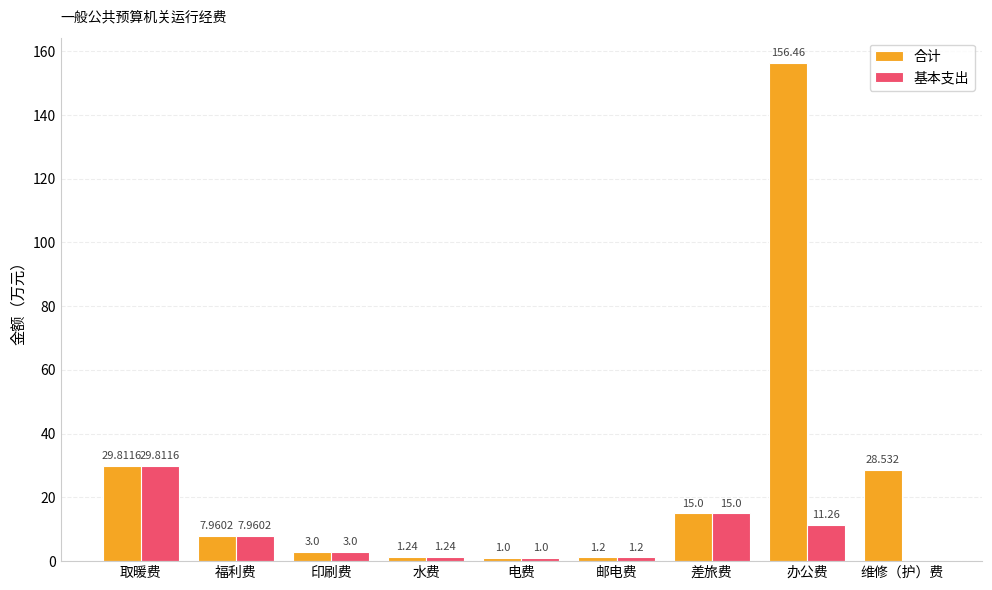

Which series has the largest total across all categories?

合计